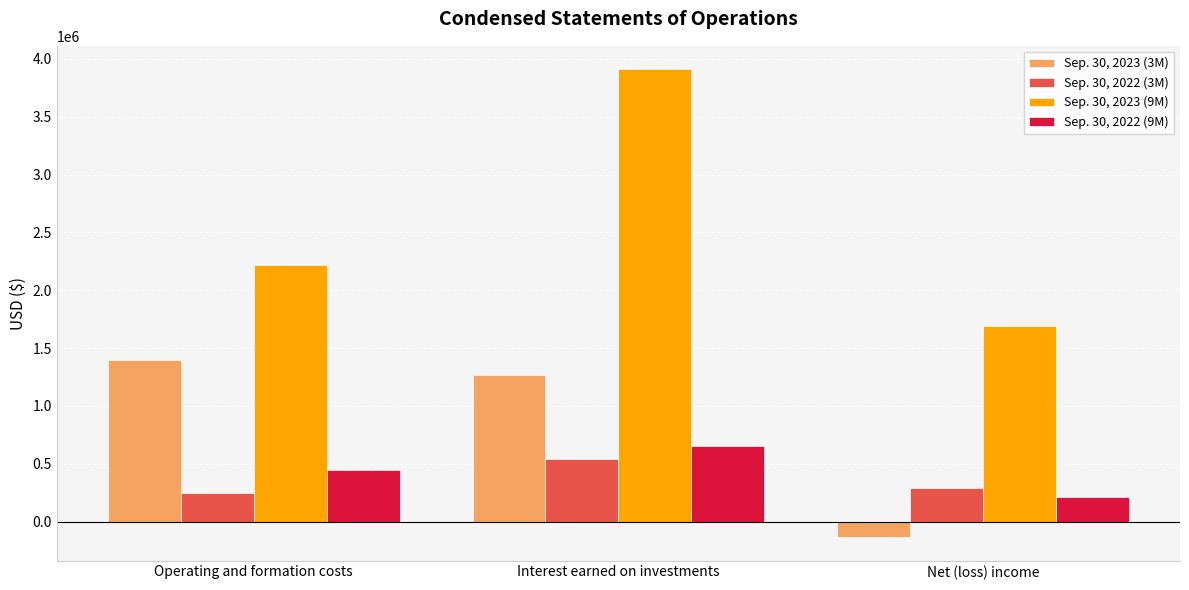

How many bars are there in each group?

4